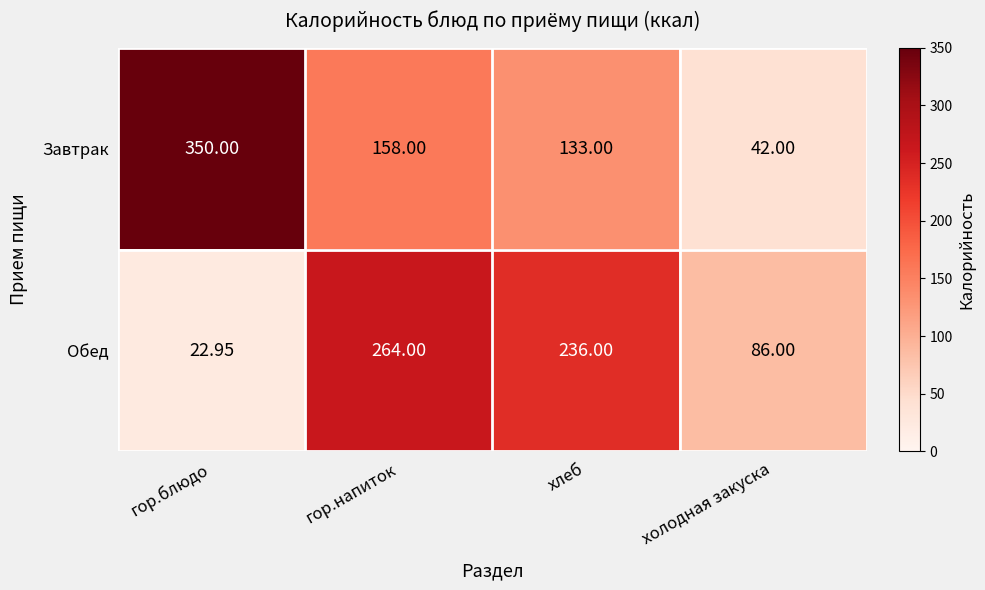

Which series has the largest range (max minus min)?

Завтрак